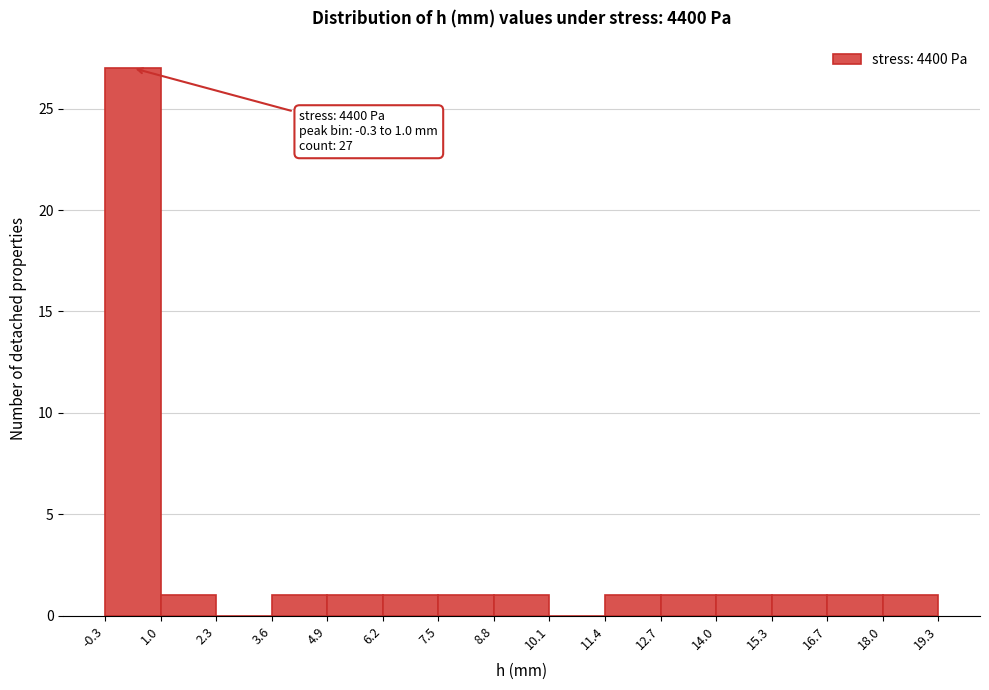

Over which range of the x-axis is the bar tallest?

-0.3 to 1.0